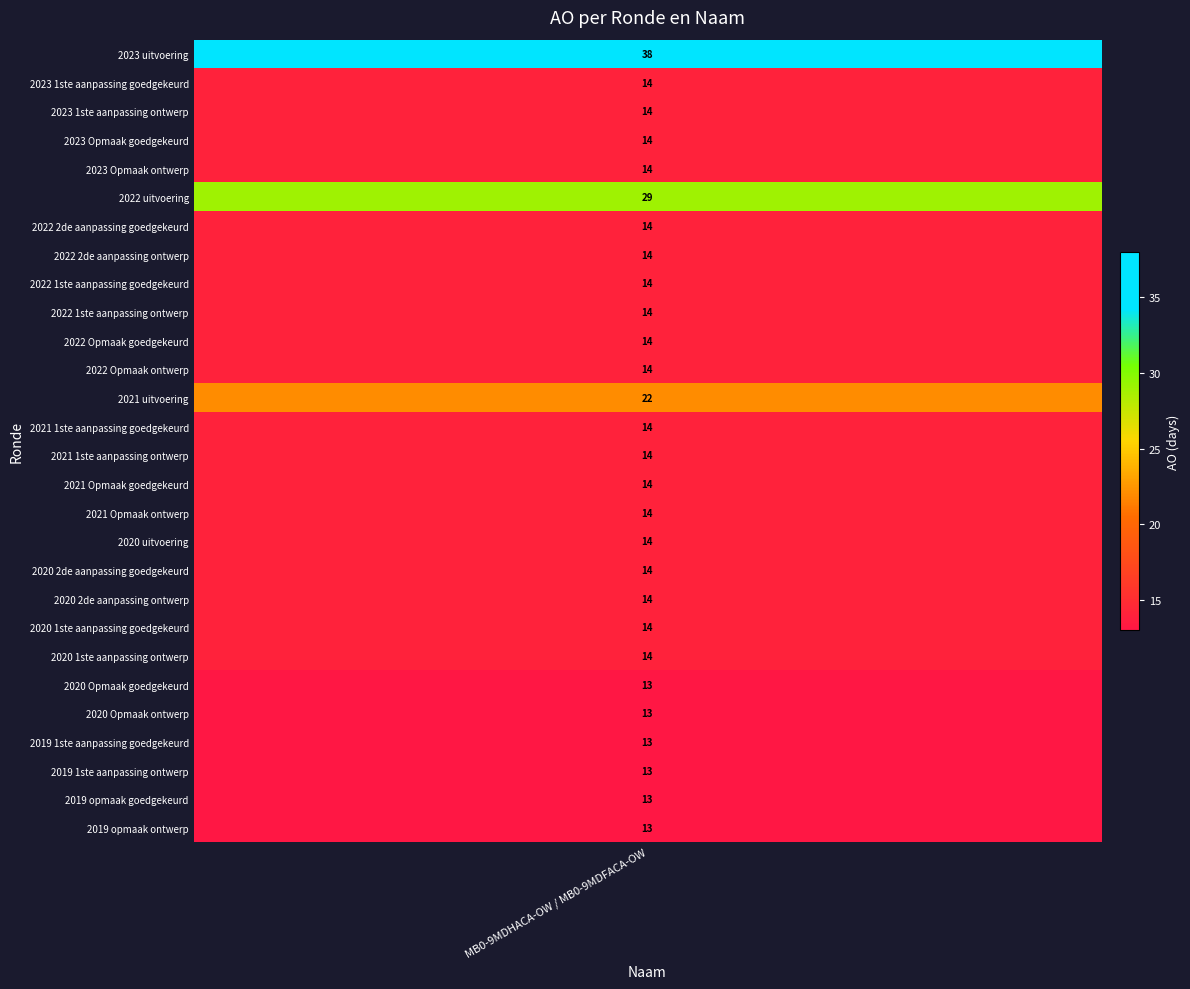

What is the sum of all values?

433